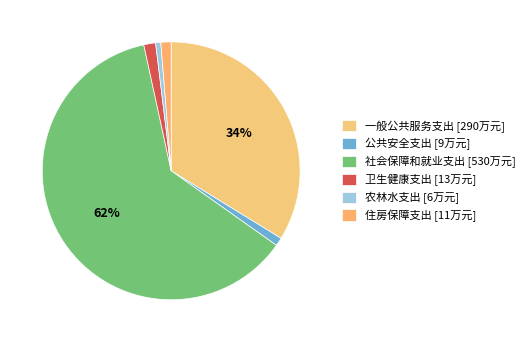

To the nearest percent, what portion does 住房保障支出 represent?

1%